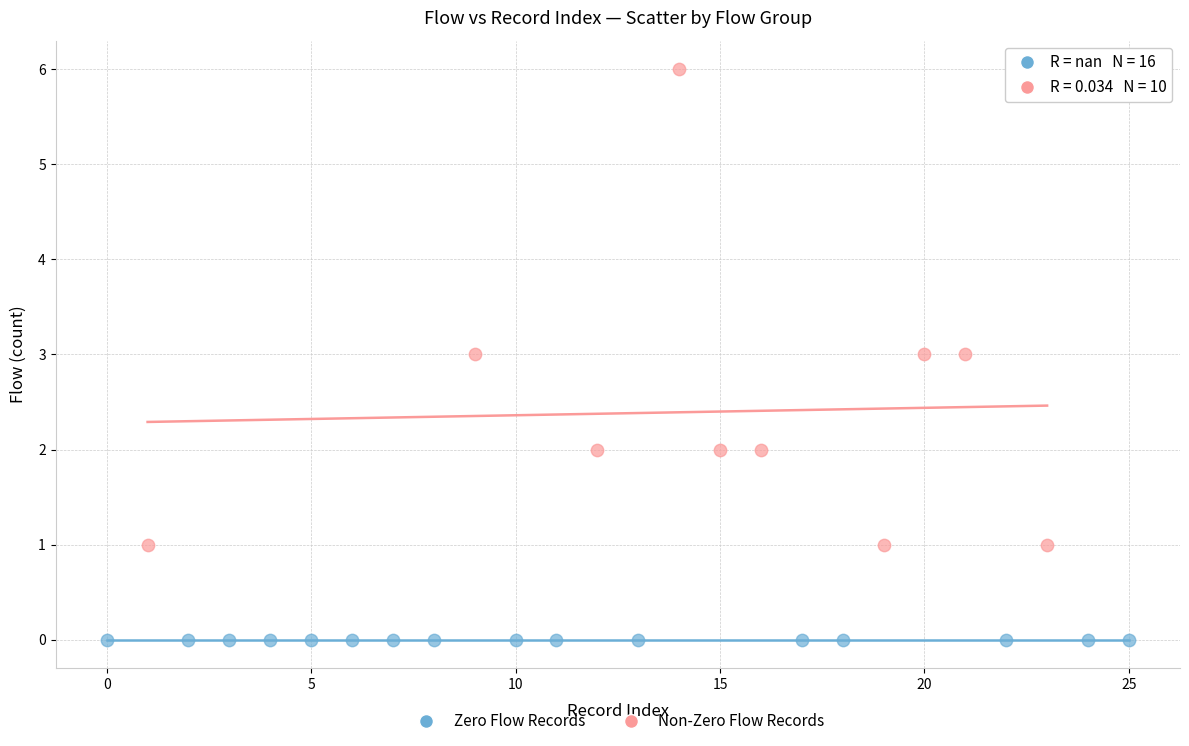

Which series contains the highest Y value?

Non-Zero Flow Records